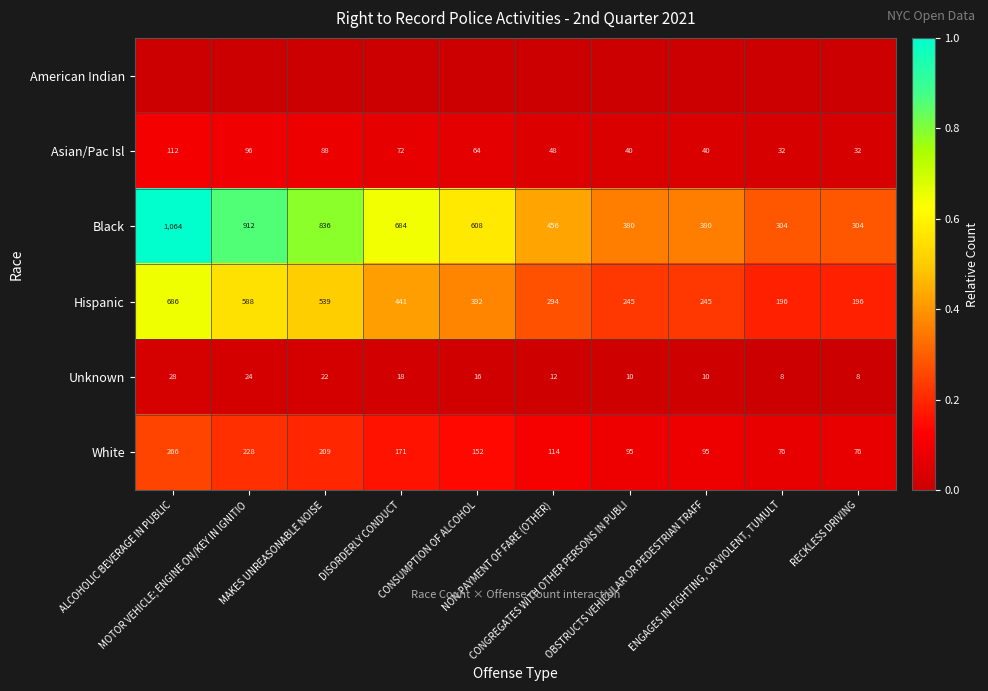

What is the maximum value for Asian/Pac Isl?

112